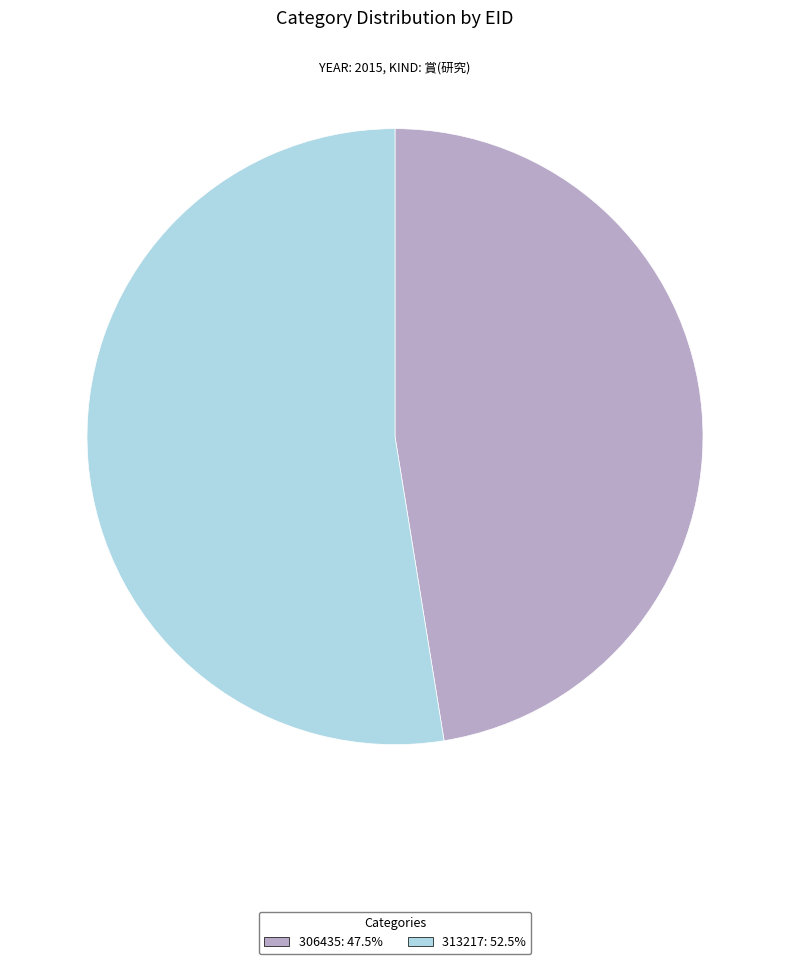

Combined, do 306435: 47.5% and 313217: 52.5% account for over 50%?

Yes